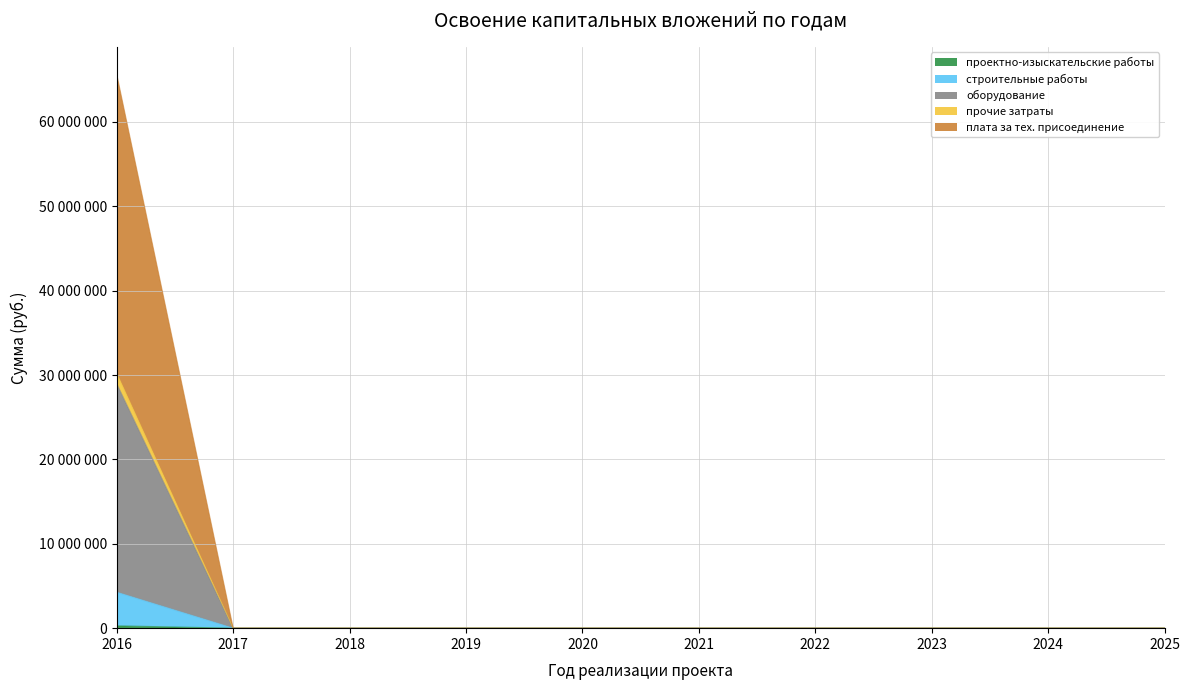

True or false: строительные работы has more than 1 points higher than both neighbors.

False